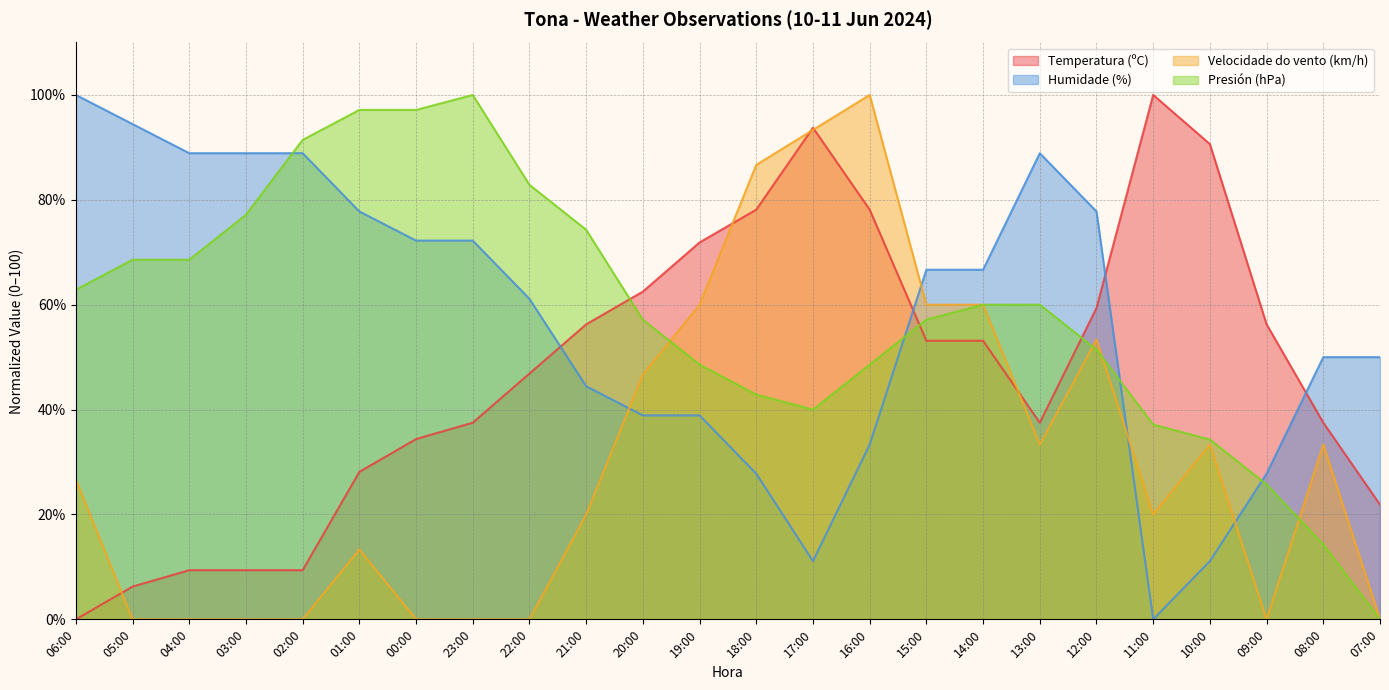

Rank the categories by Temperatura (ºC) value from lowest to highest.

06:00, 05:00, 04:00, 03:00, 02:00, 07:00, 01:00, 00:00, 23:00, 13:00, 08:00, 22:00, 15:00, 14:00, 21:00, 09:00, 12:00, 20:00, 19:00, 18:00, 16:00, 10:00, 17:00, 11:00